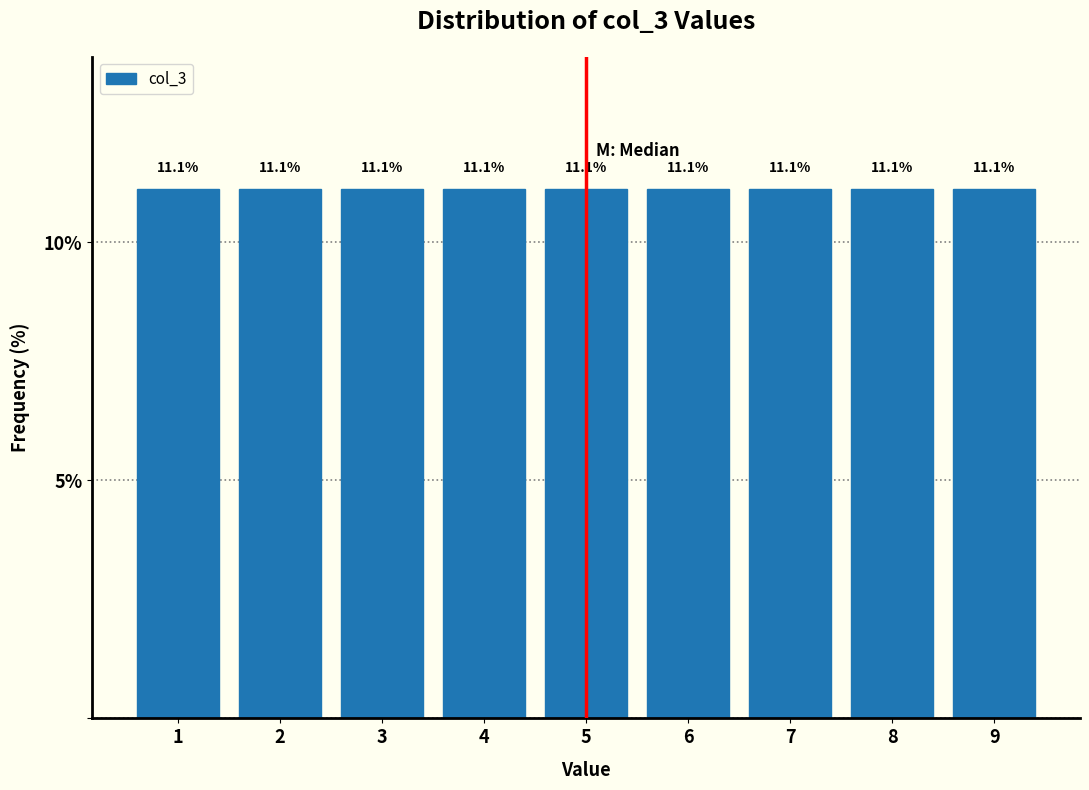

Reading left to right, list every bar in this chart as the range it spans on the x-axis followed by its height.

0.5 to 1.5: 11.1
1.5 to 2.5: 11.1
2.5 to 3.5: 11.1
3.5 to 4.5: 11.1
4.5 to 5.5: 11.1
5.5 to 6.5: 11.1
6.5 to 7.5: 11.1
7.5 to 8.5: 11.1
8.5 to 9.5: 11.1